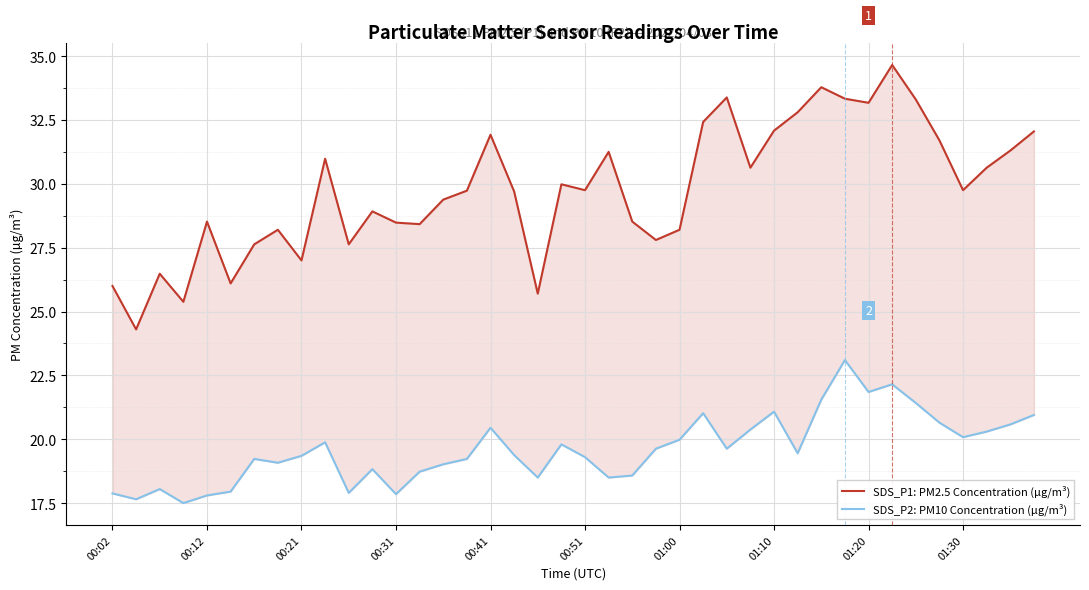

Is this an area chart (filled region under the line)?

No